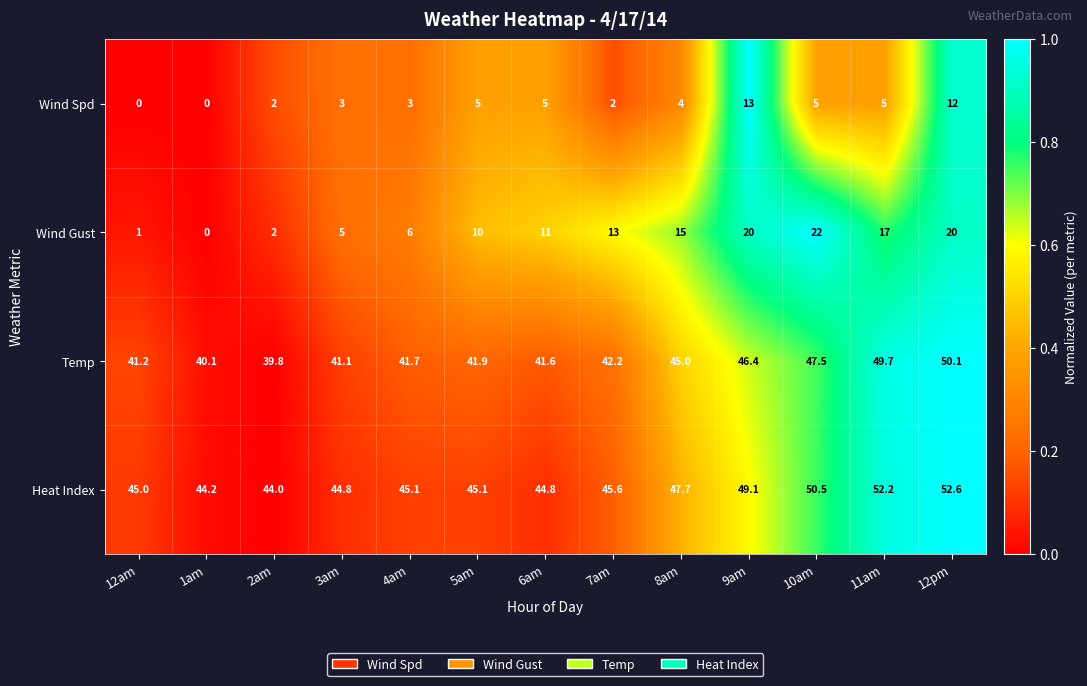

What is the total value across all series at 4am?

95.8